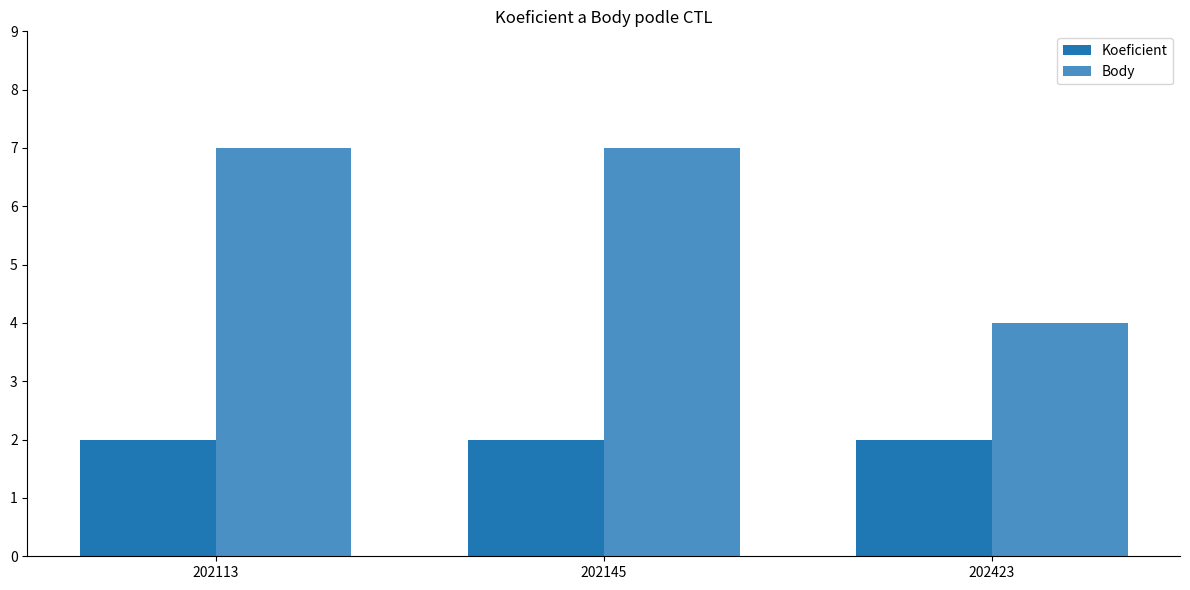

True or false: Body has a value of 4 at 202423.

True